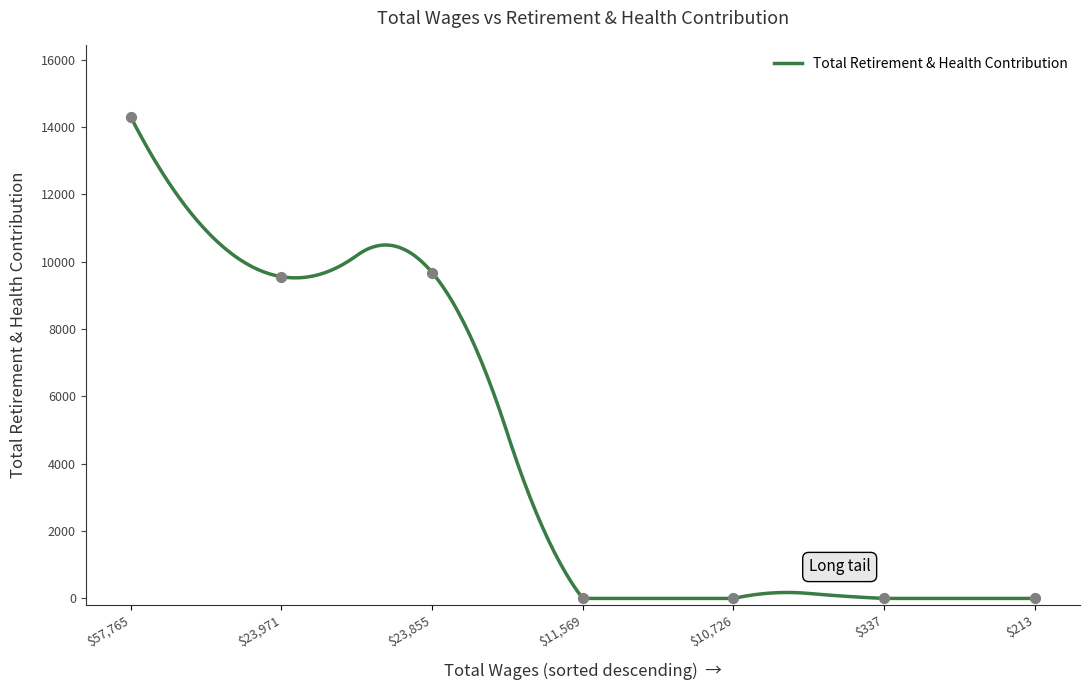

Which has a higher value, 57765.0 or 10726.0?

57765.0